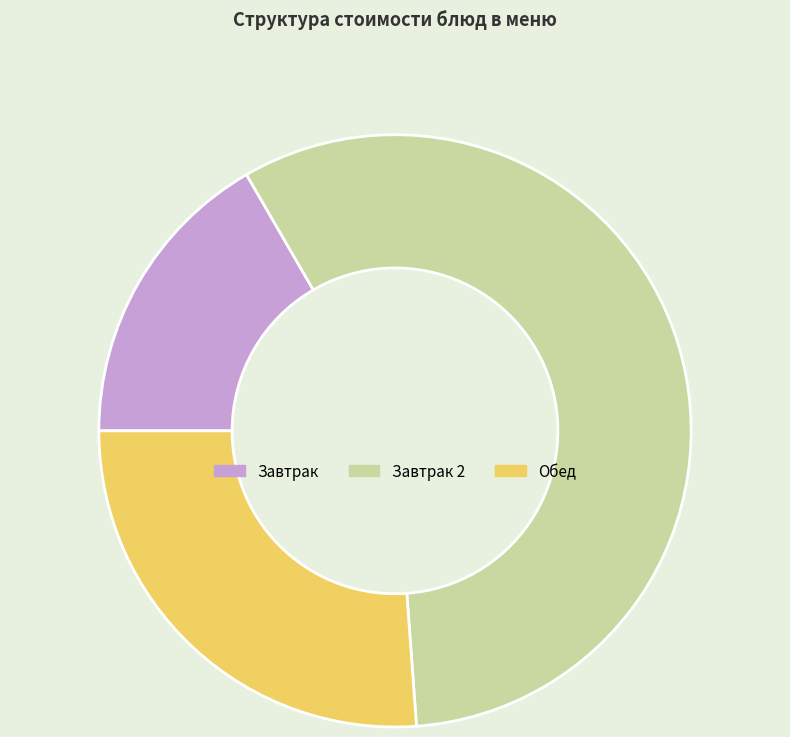

Which slice is the largest?

Завтрак 2